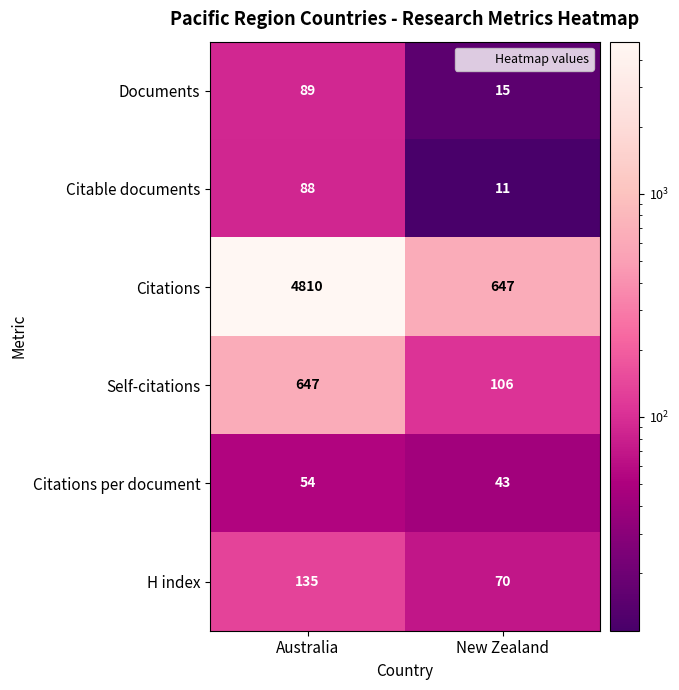

At Australia, list the series in order from smallest to largest.

Citations per document, Citable documents, Documents, H index, Self-citations, Citations